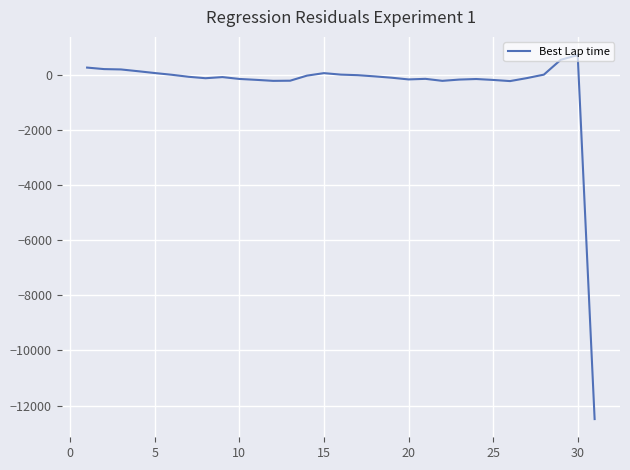

What is the minimum value shown in the chart?

-12492.6